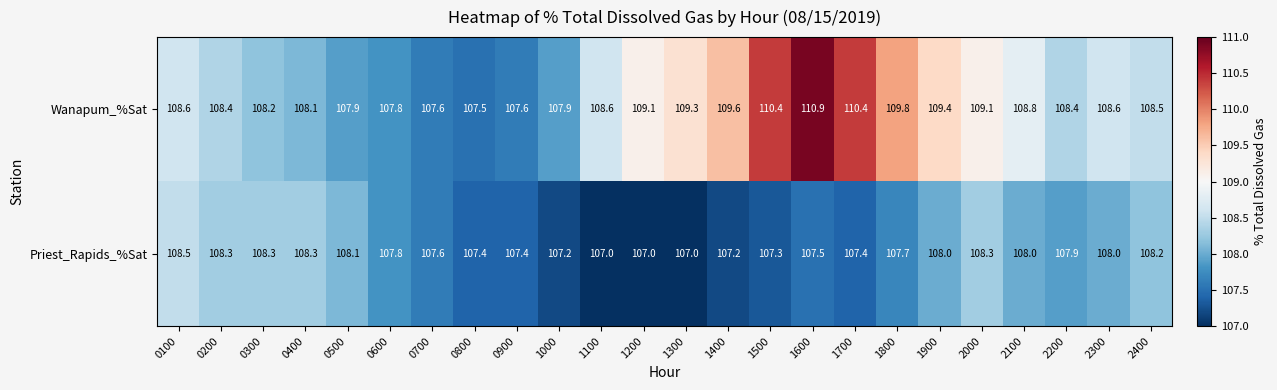

List the series in order of their overall mean, highest first.

Wanapum_%Sat, Priest_Rapids_%Sat